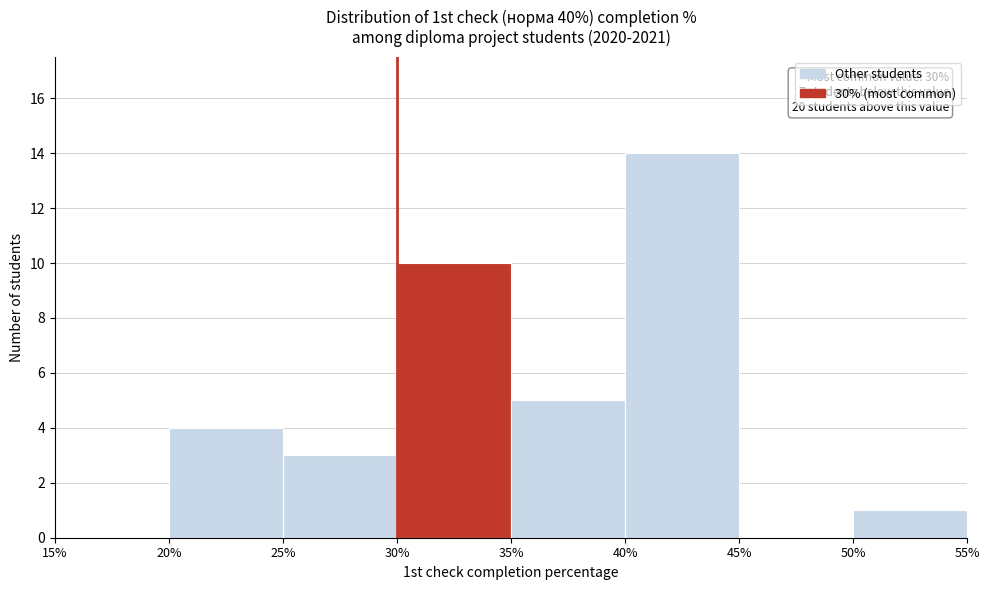

Over which range of the x-axis is the bar tallest?

40% to 45%